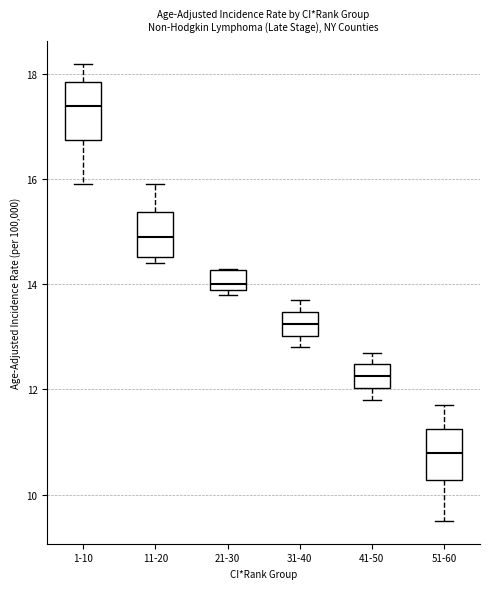

Reading left to right, read every box against the y-axis: the position of its median line, the range the box covers, and the ends of its whiskers. The values are not printed on the chart, so give them approximately, as read against the axis.

1-10: median 17.4, box 16.8 to 17.8, whiskers 16.0 to 18.2
11-20: median 15.0, box 14.6 to 15.4, whiskers 14.4 to 16.0
21-30: median 14.0 (just above the box's lower edge), box 14.0 to 14.2, whiskers 13.8 to 14.4
31-40: median 13.2, box 13.0 to 13.4, whiskers 12.8 to 13.8
41-50: median 12.2, box 12.0 to 12.4, whiskers 11.8 to 12.8
51-60: median 10.8, box 10.2 to 11.2, whiskers 9.6 to 11.8